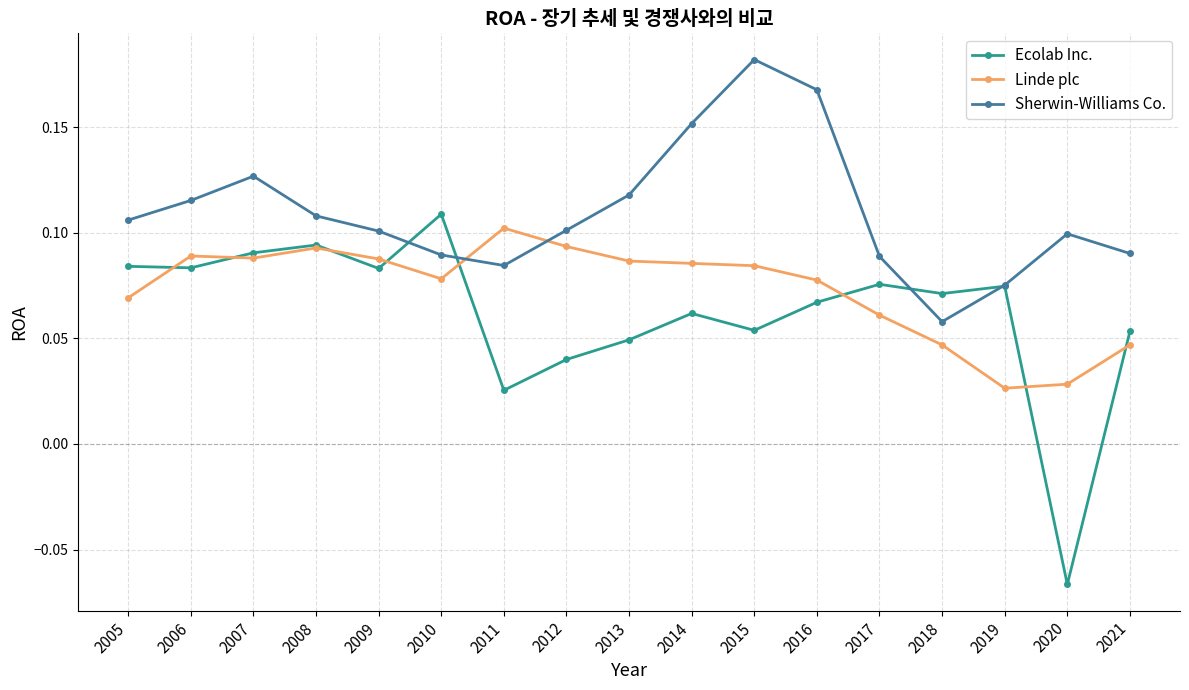

At which category does Sherwin-Williams Co. reach its first local peak?

2007